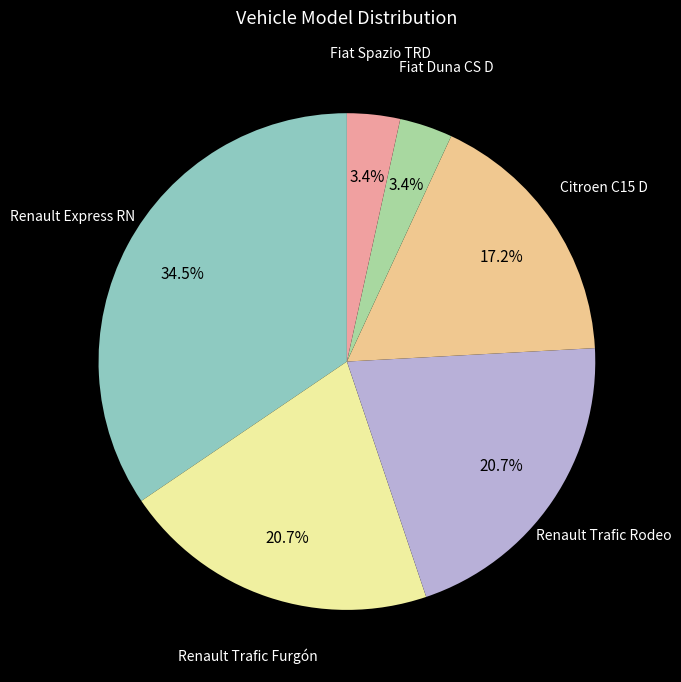

Does any single category account for the majority?

No